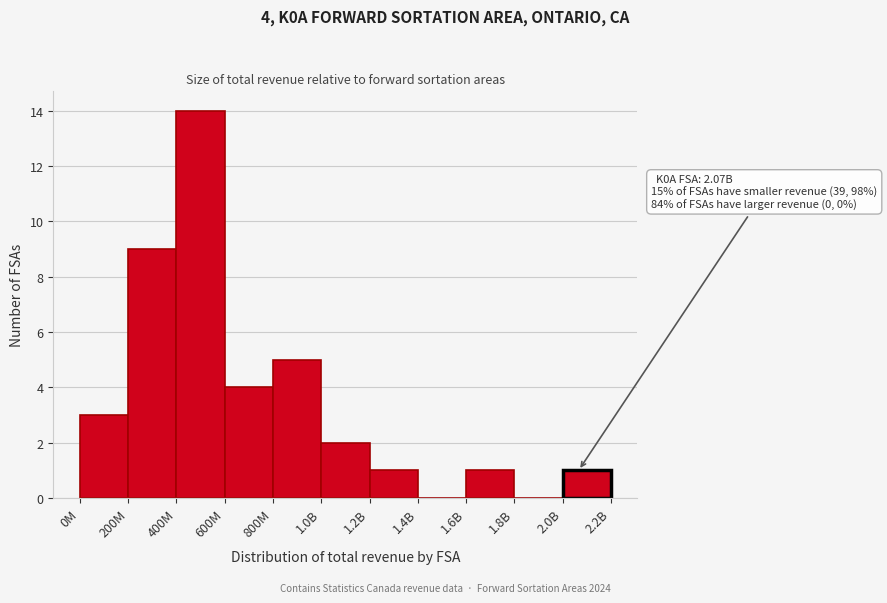

Reading right to left, extract all data points from this chart.

2.0B=1	1.8B=0	1.6B=1	1.4B=0	1.2B=1	1.0B=2	800M=5	600M=4	400M=14	200M=9	0M=3